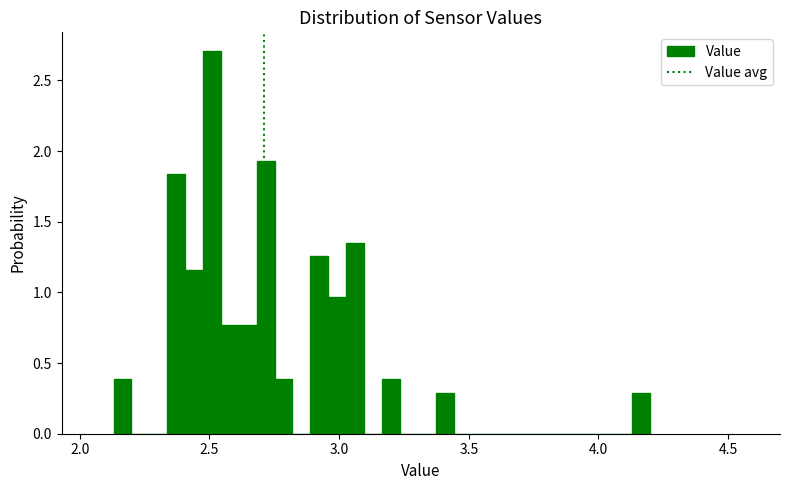

Read against the x-axis, roughly where is the centre of the tallest bar?

2.50